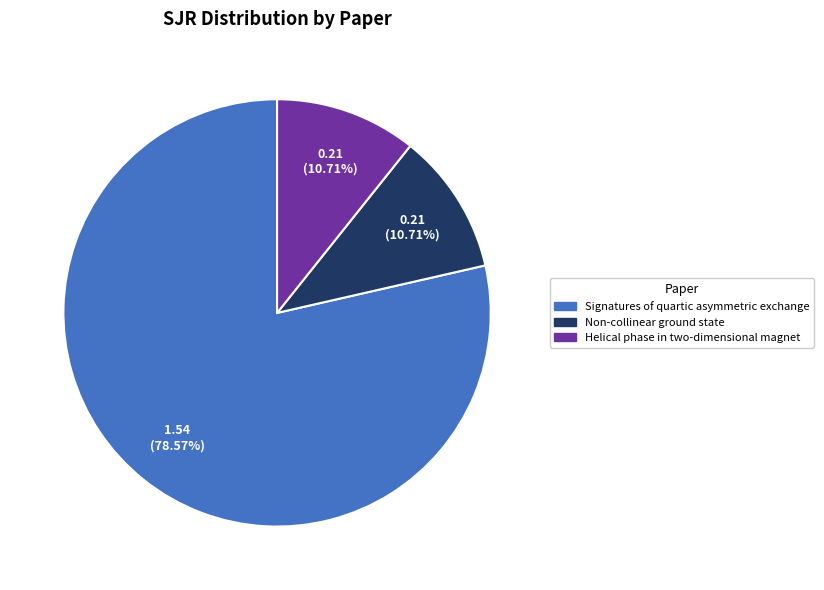

Does any single category account for the majority?

Yes